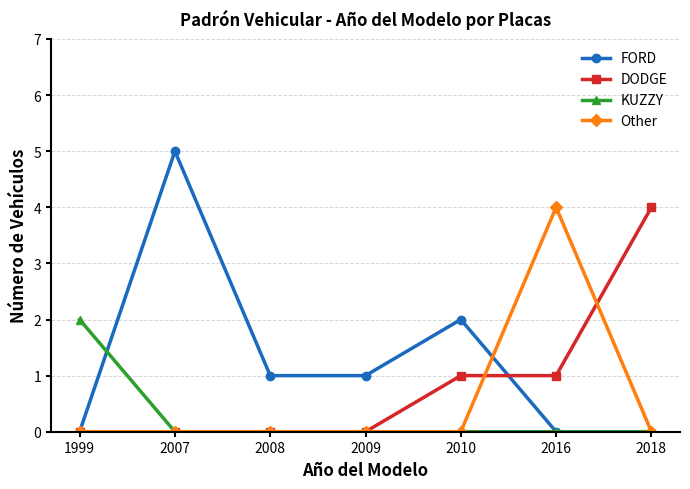

Which series changed the most between 1999 and 2009?

KUZZY